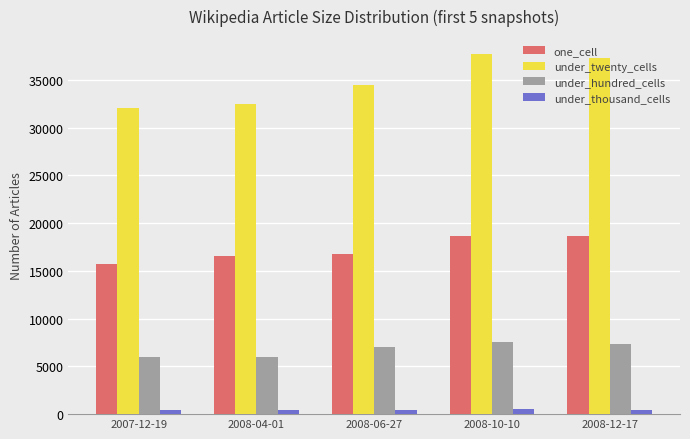

List the series in order of their peak value, lowest first.

under_thousand_cells, under_hundred_cells, one_cell, under_twenty_cells